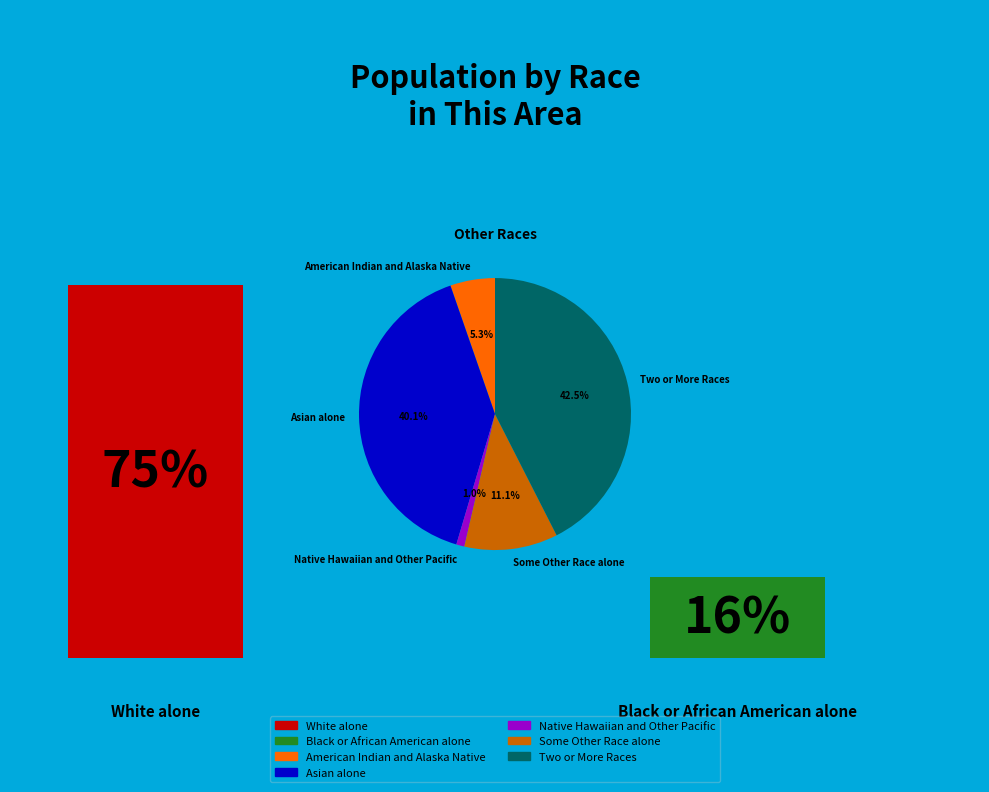

Count the number of slices in the pie.

5